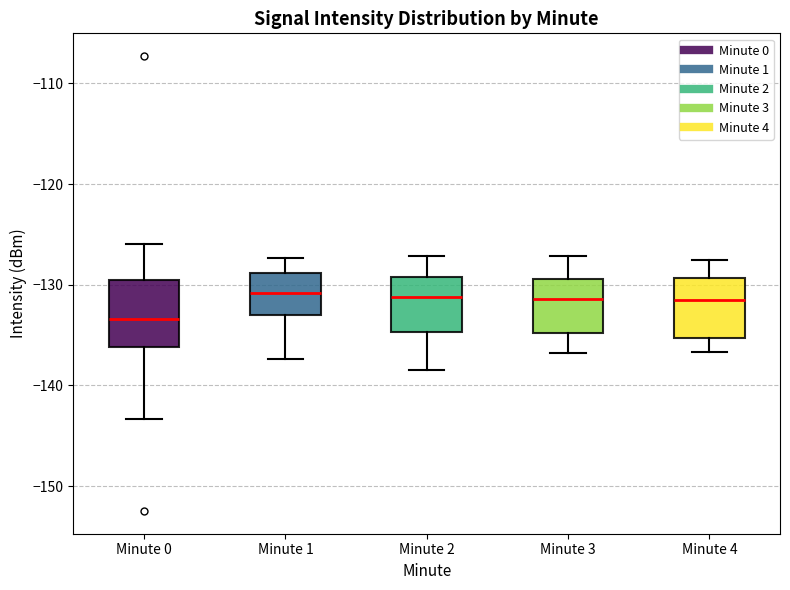

Reading left to right, transcribe this box plot: for each box, give where its median line is, the range the box spans, and where its two whiskers end, as read against the y-axis. The values are not printed on the chart, so give them approximately, as read against the axis.

Minute 0: median -133, box -136 to -130, whiskers -143 to -126
Minute 1: median -131, box -133 to -129, whiskers -137 to -127
Minute 2: median -131, box -135 to -129, whiskers -138 to -127
Minute 3: median -131, box -135 to -129, whiskers -137 to -127
Minute 4: median -132, box -135 to -129, whiskers -137 to -128